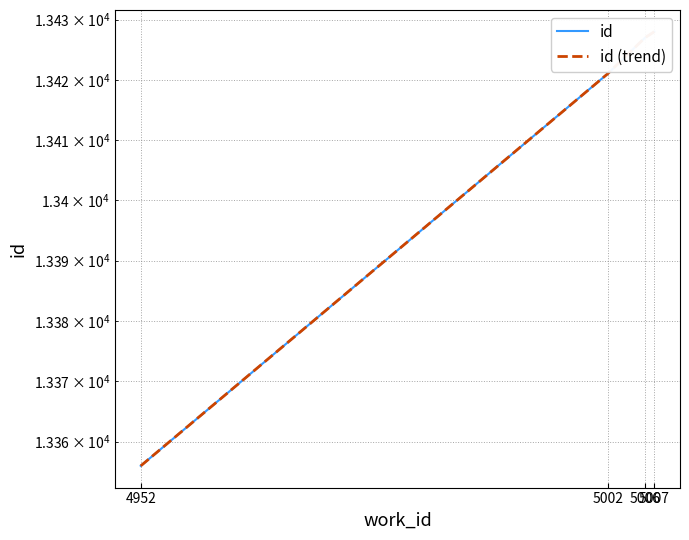

How many data points in id are above 13427?

1